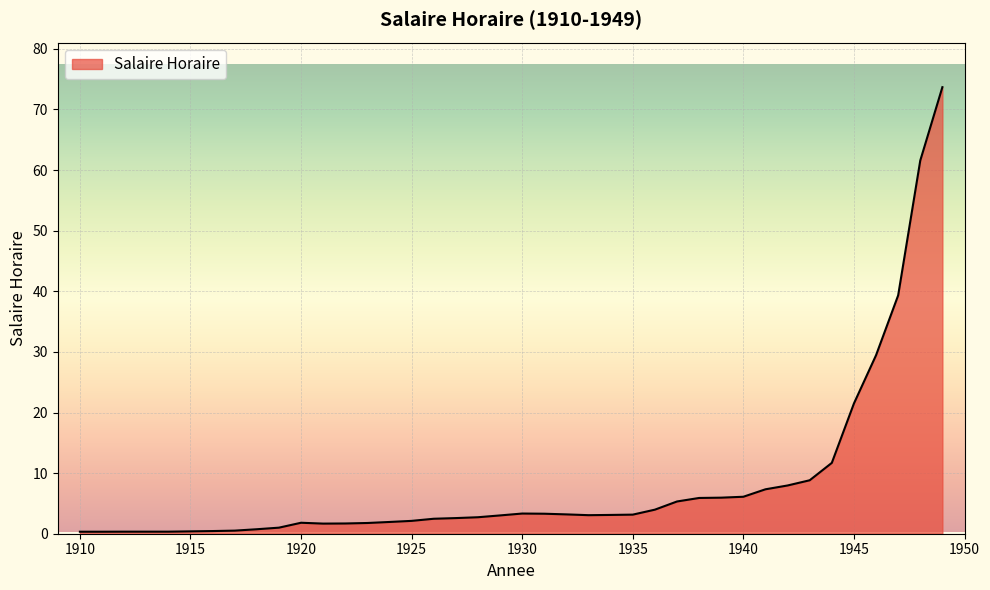

What is the greatest value displayed?

73.7